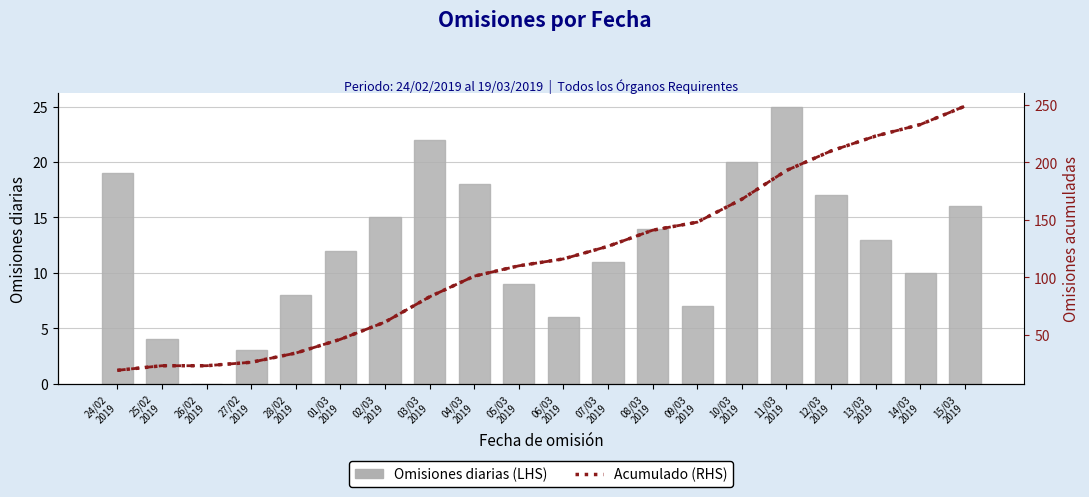

Which series has the largest range (max minus min)?

Acumulado (RHS)